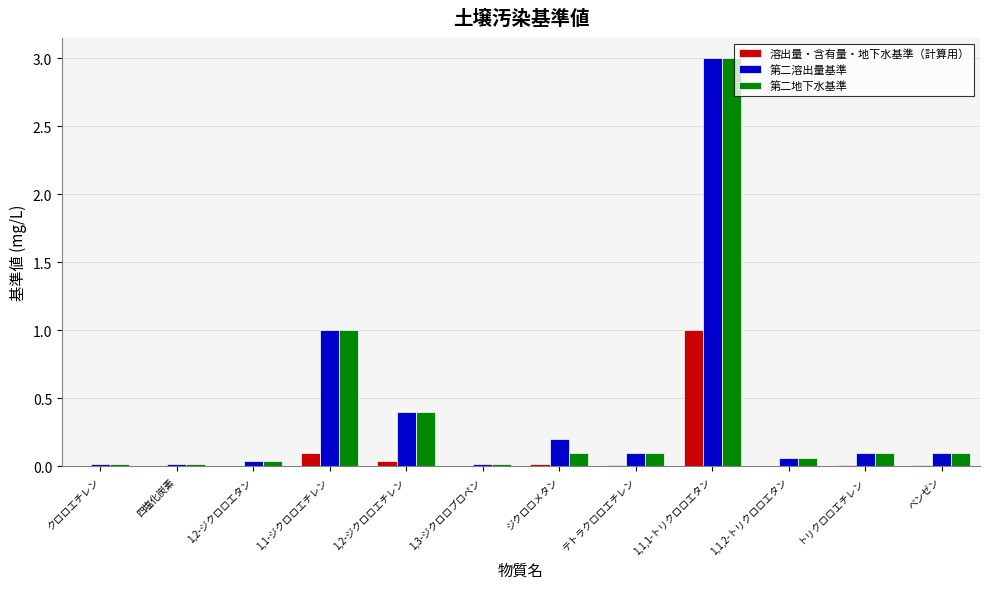

What is the maximum value for 第二溶出量基準?

3.0